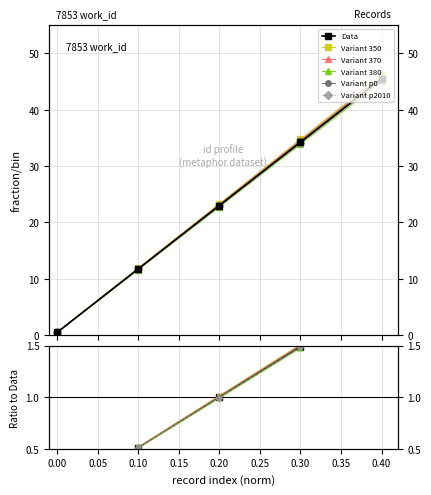

What is the sum of all values?

113.8